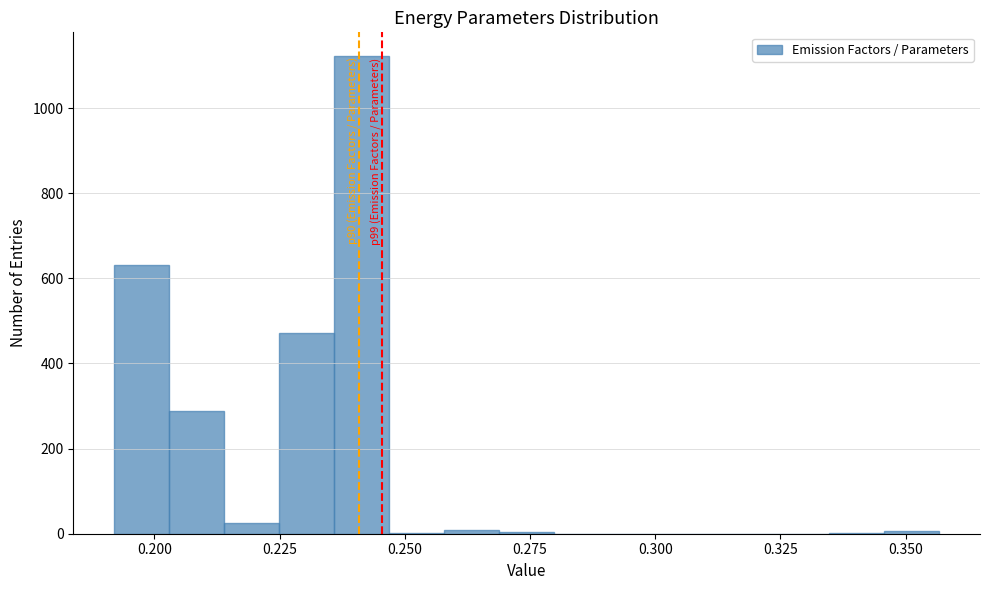

Read against the x-axis, roughly where is the centre of the tallest bar?

0.240